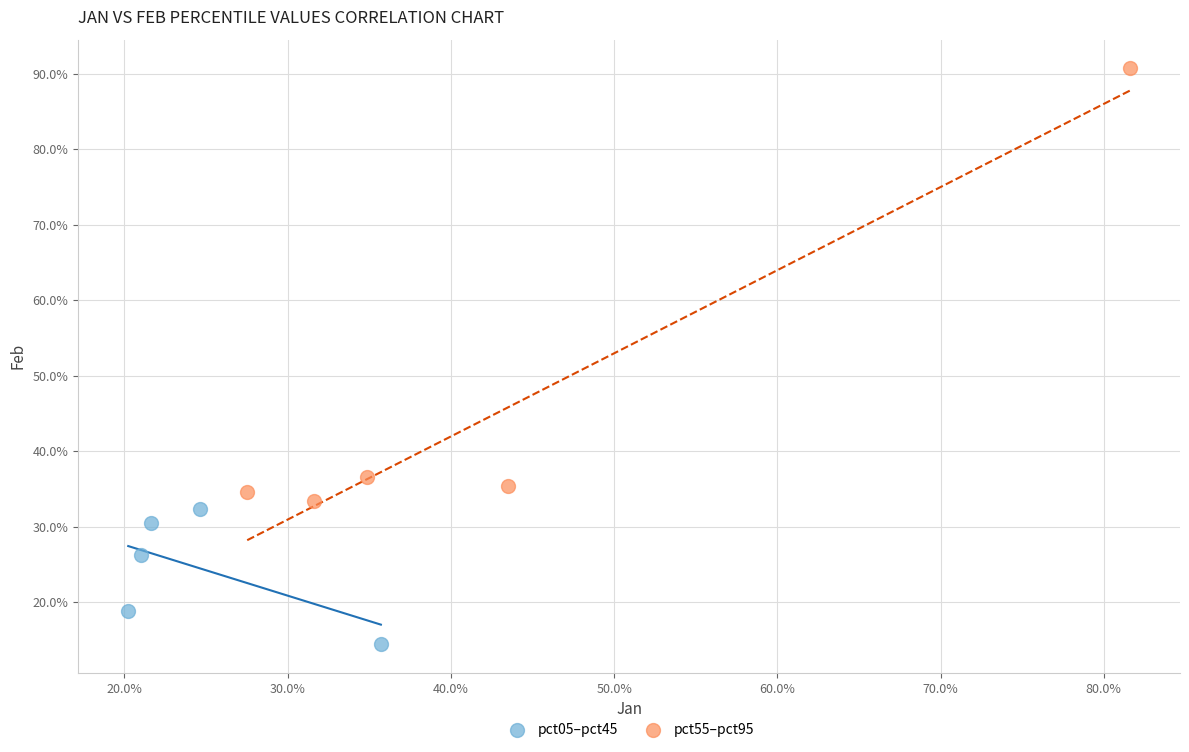

Which series contains the lowest Y value?

pct05–pct45